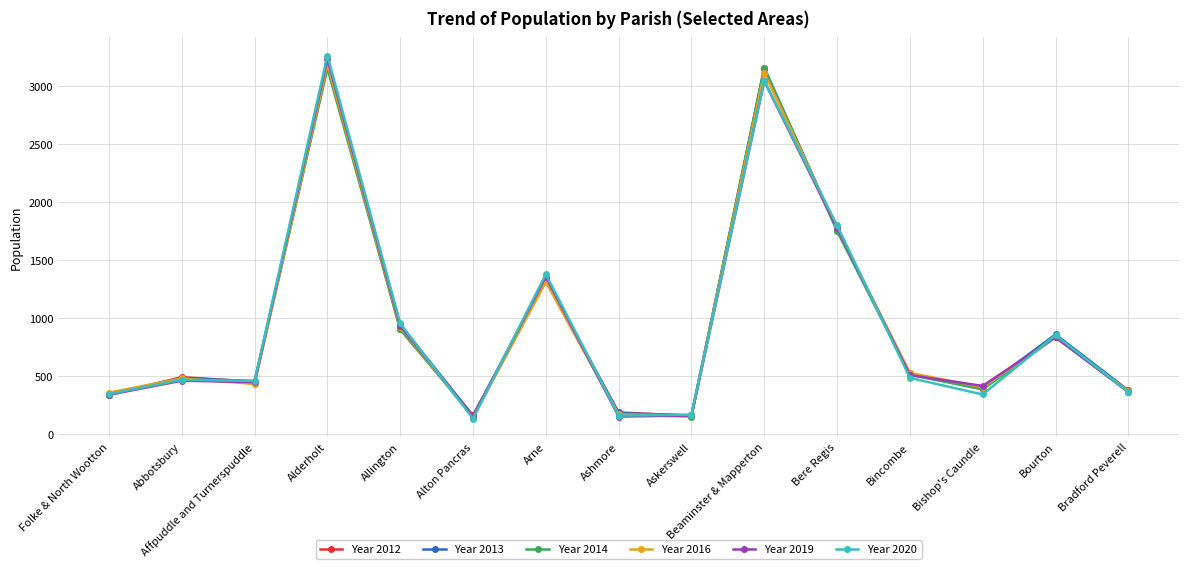

What is the label of the 1st point from the left?

Folke & North Wootton